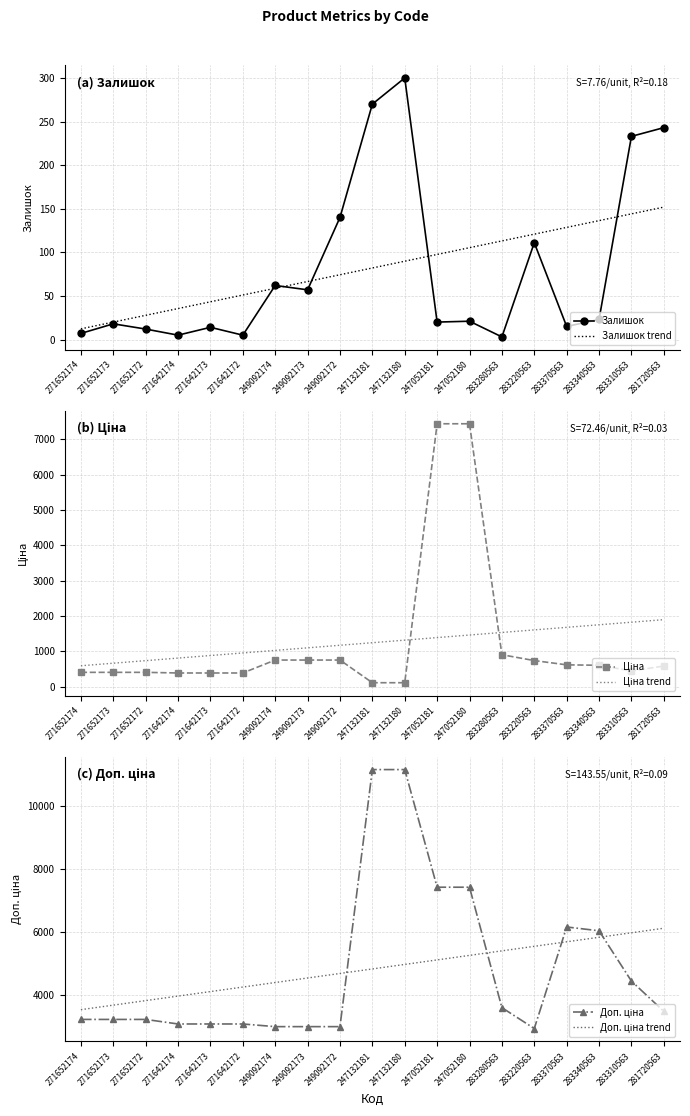

Reading right to left, extract all data points from this chart.

Залишок: 243.0	233.0	23.0	15.0	111.0	3.0	21.0	20.0	300.0	270.0	140.0	57.0	62.0	5.0	14.0	5.0	12.0	18.0	7.0
Залишок trend: 151.9	144.1	136.3	128.6	120.8	113.1	105.3	97.6	89.8	82.1	74.3	66.5	58.8	51.0	43.3	35.5	27.8	20.0	12.2
Ціна: 582.8	445.8	605.4	617.4	737.9	903.5	7436.2	7436.2	111.7	111.7	753.0	753.0	753.0	387.0	387.0	387.0	405.1	405.1	405.1
Ціна trend: 1895.5	1823.1	1750.6	1678.1	1605.7	1533.2	1460.7	1388.3	1315.8	1243.3	1170.9	1098.4	1026.0	953.5	881.0	808.6	736.1	663.6	591.2
Доп. ціна: 3496.7	4457.5	6053.7	6174.2	2951.6	3614.2	7436.2	7436.2	11169.0	11169.0	3011.8	3011.8	3011.8	3096.2	3096.2	3096.2	3240.7	3240.7	3240.7
Доп. ціна trend: 6134.3	5990.8	5847.2	5703.6	5560.1	5416.5	5273.0	5129.4	4985.9	4842.3	4698.8	4555.2	4411.7	4268.1	4124.6	3981.0	3837.5	3693.9	3550.3